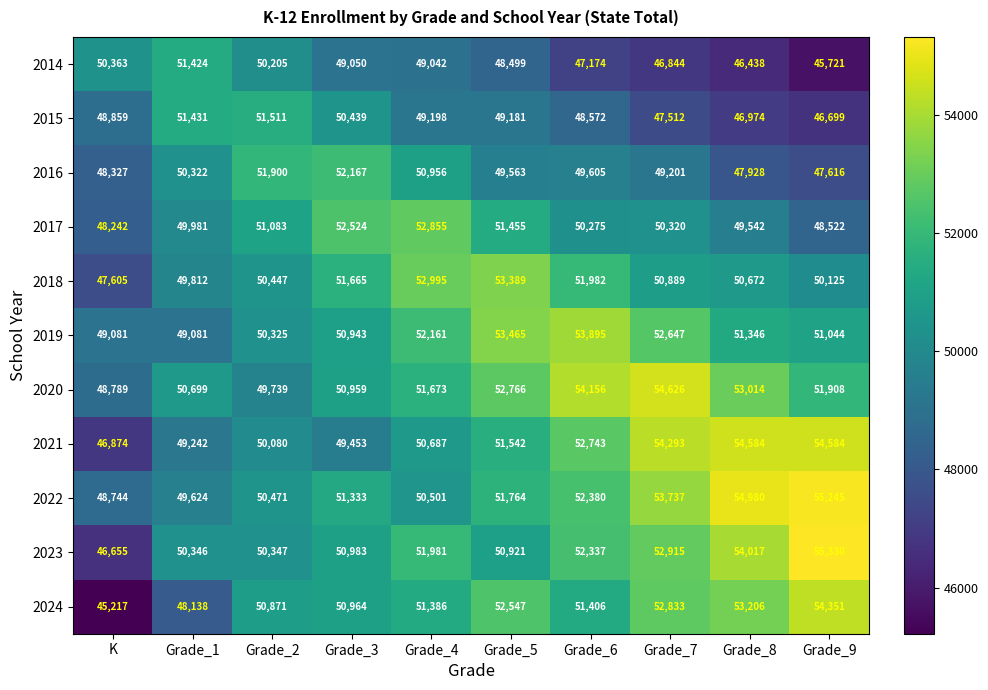

Which category has the lowest value across all series?

K